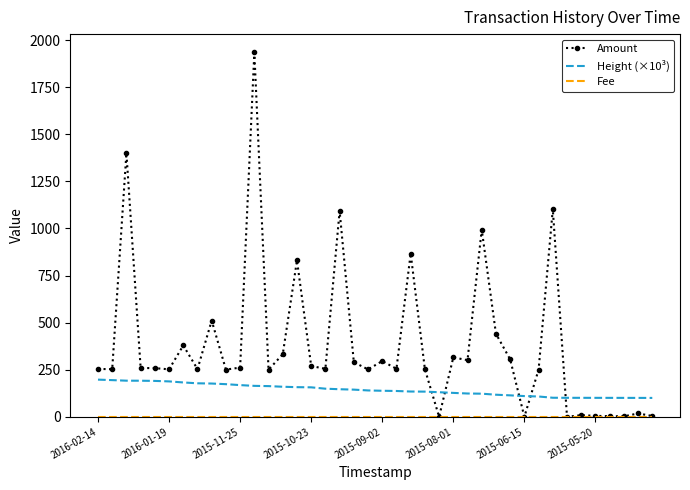

Which series has the widest spread of values?

Amount